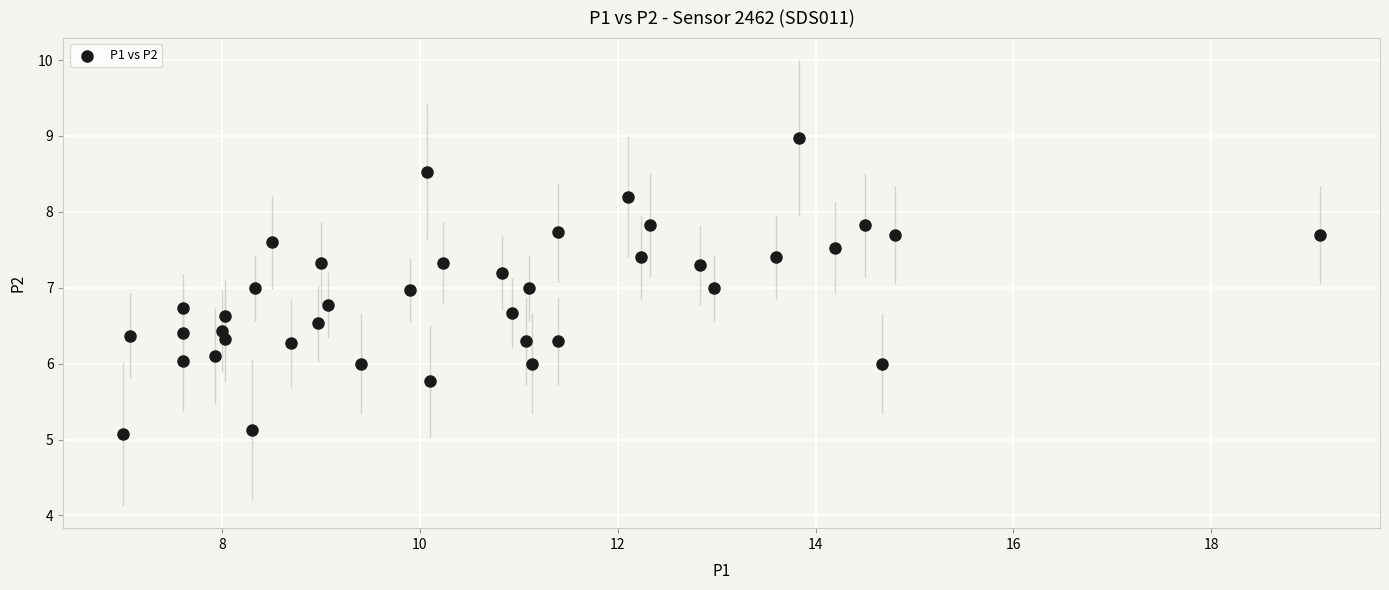

What is the range of Y values (max minus min)?

3.9